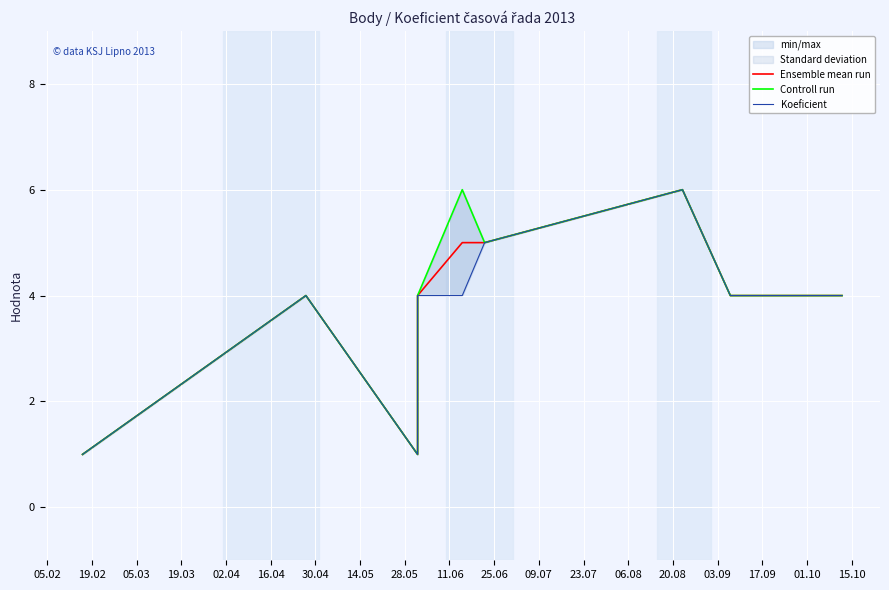

Is it true that Ensemble mean run equals 6 at 19.03?

False